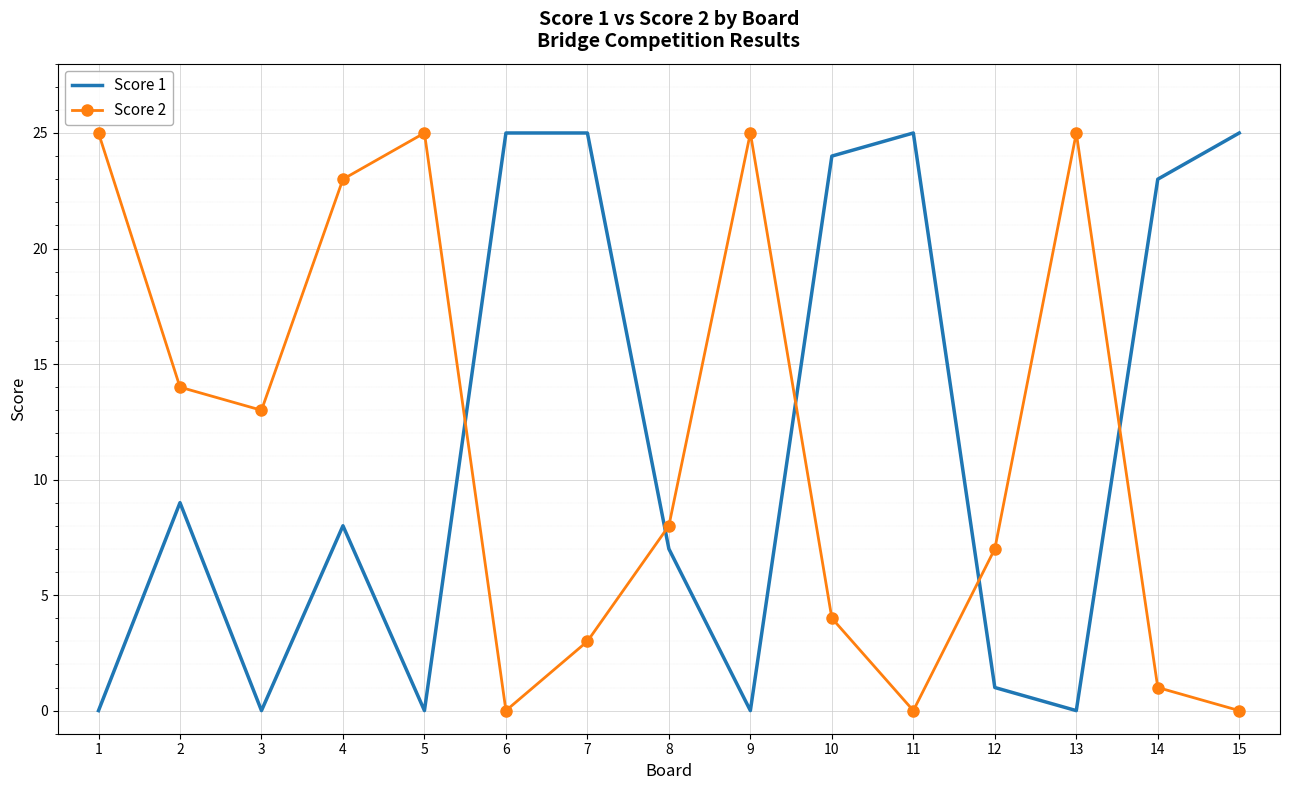

Which series changed the most between 4 and 9?

Score 1